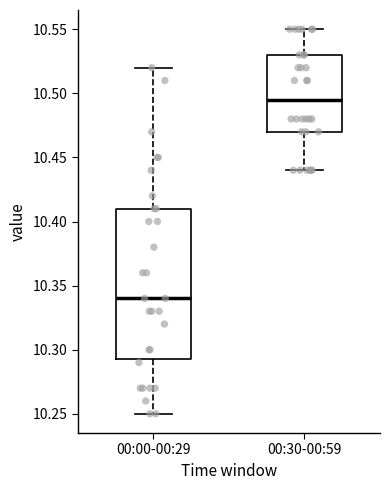

Reading left to right, transcribe this box plot: for each box, give where its median line is, the range the box spans, and where its two whiskers end, as read against the y-axis. The values are not printed on the chart, so give them approximately, as read against the axis.

00:00-00:29: median 10.340, box 10.295 to 10.410, whiskers 10.250 to 10.520
00:30-00:59: median 10.495, box 10.470 to 10.530, whiskers 10.440 to 10.550